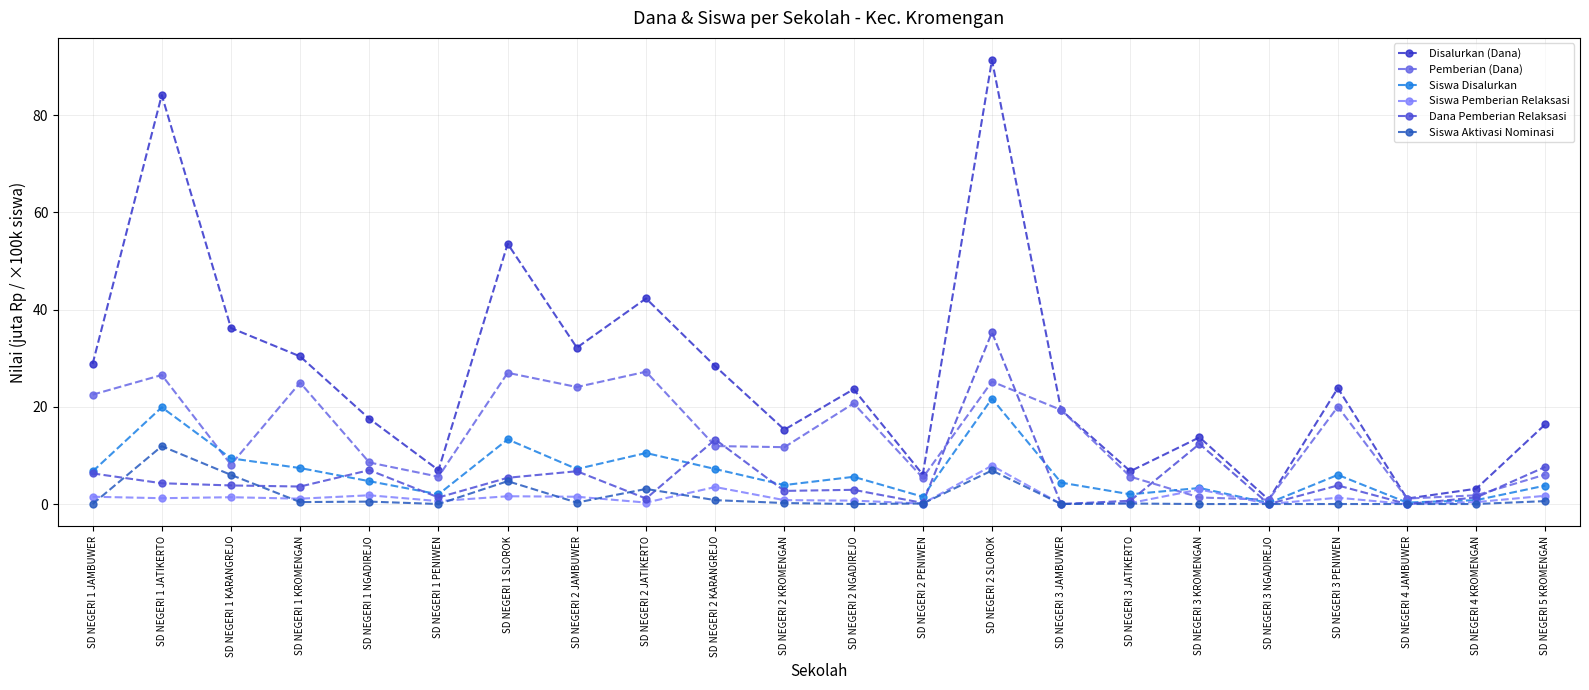

What is the label of the 17th point from the left?

SD NEGERI 3 KROMENGAN